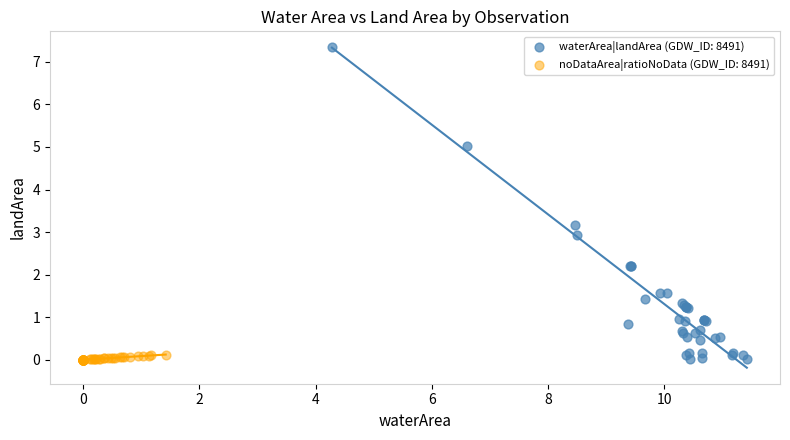

Which series reaches the maximum Y coordinate?

waterArea|landArea (GDW_ID: 8491)